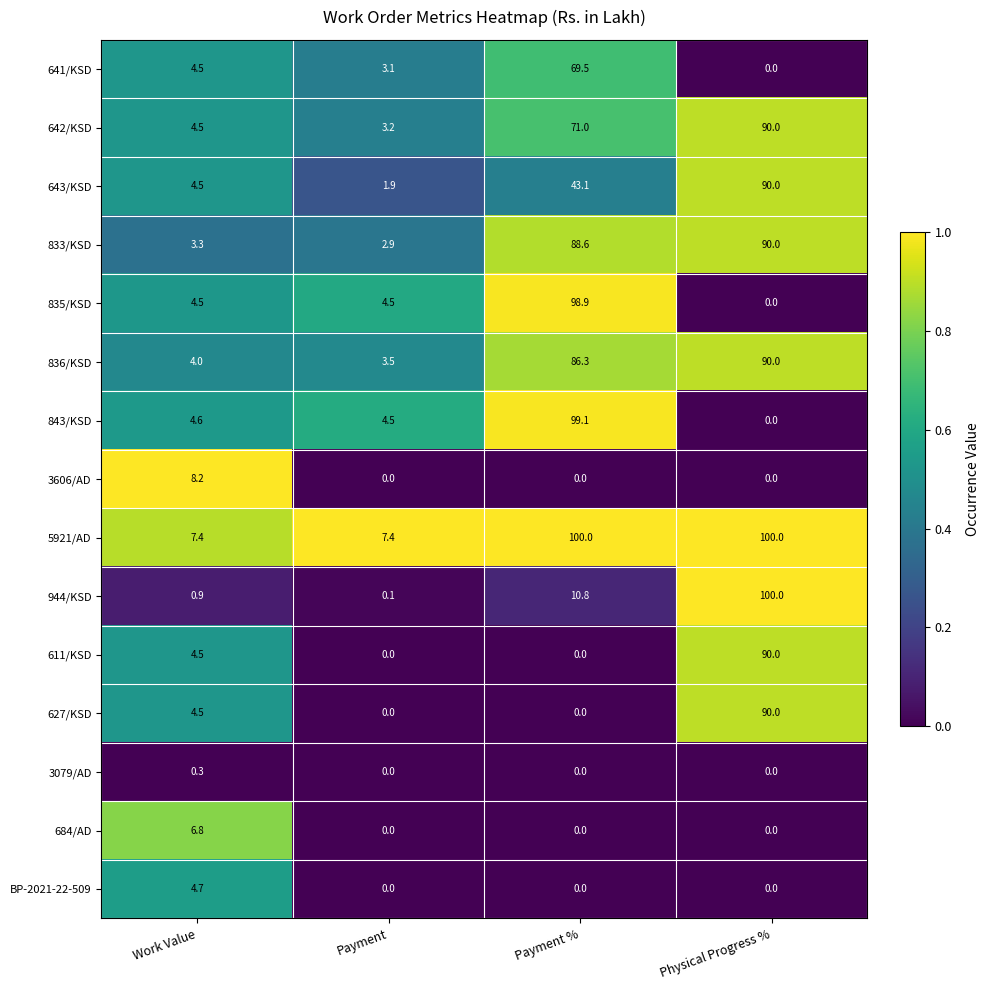

At how many categories does at least one series exceed 0?

4